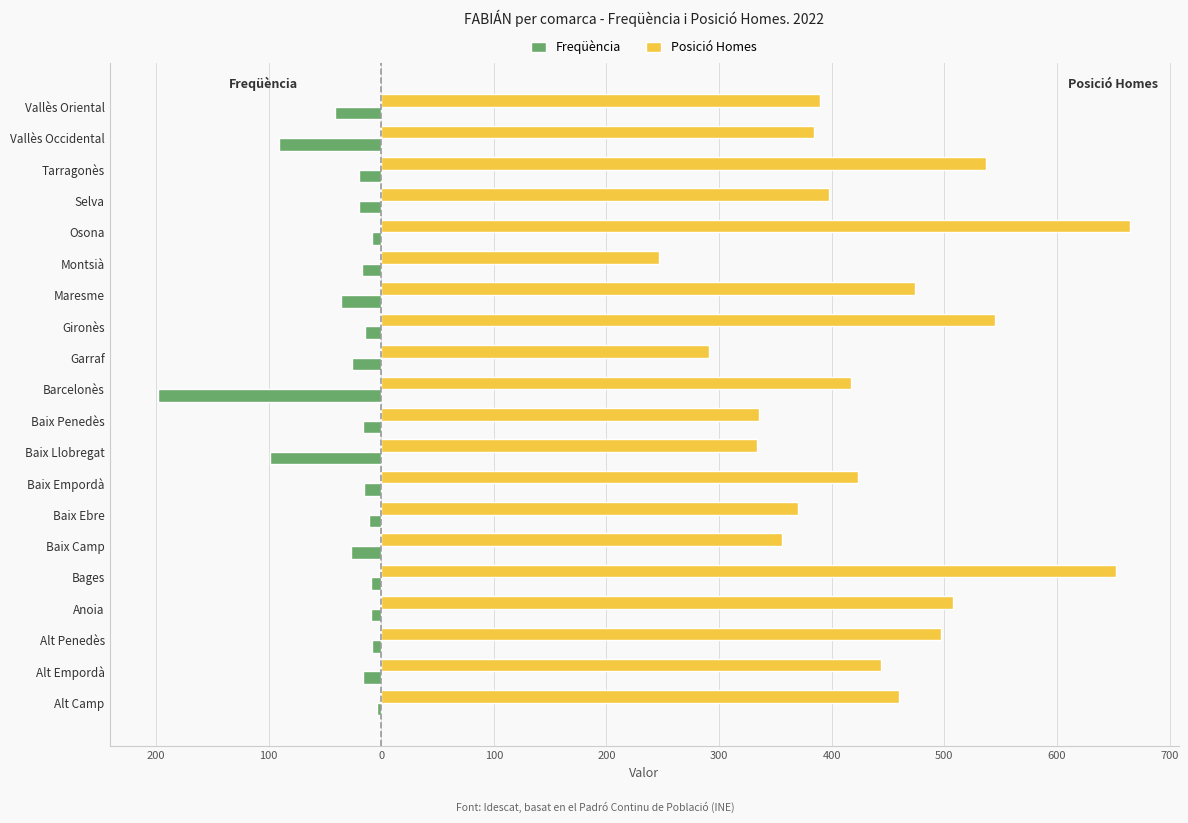

What are all the series names shown in the legend?

Freqüència, Posició Homes